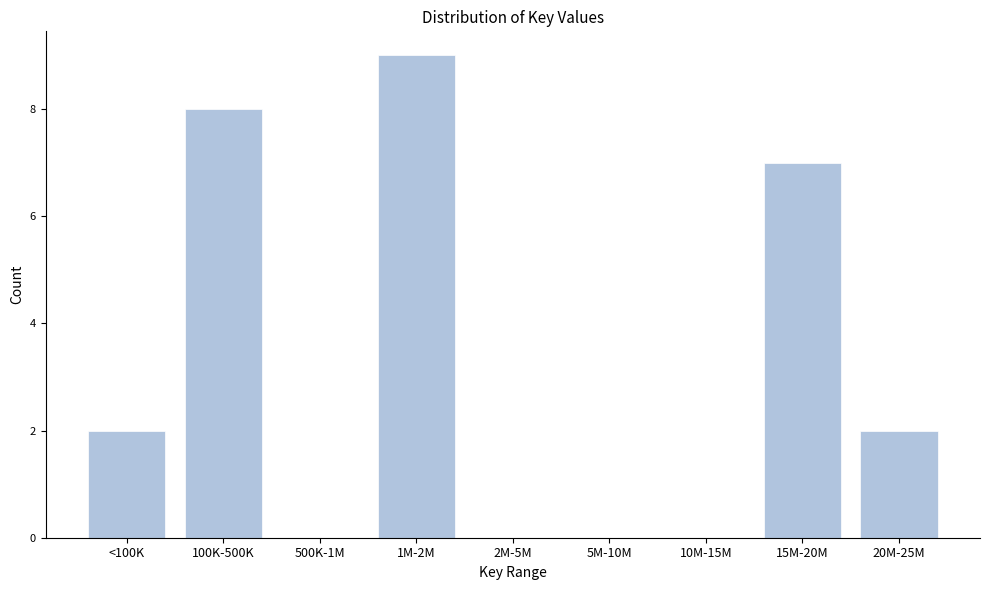

Reading left to right, extract all data points from this chart.

<100K=2	100K-500K=8	500K-1M=0	1M-2M=9	2M-5M=0	5M-10M=0	10M-15M=0	15M-20M=7	20M-25M=2